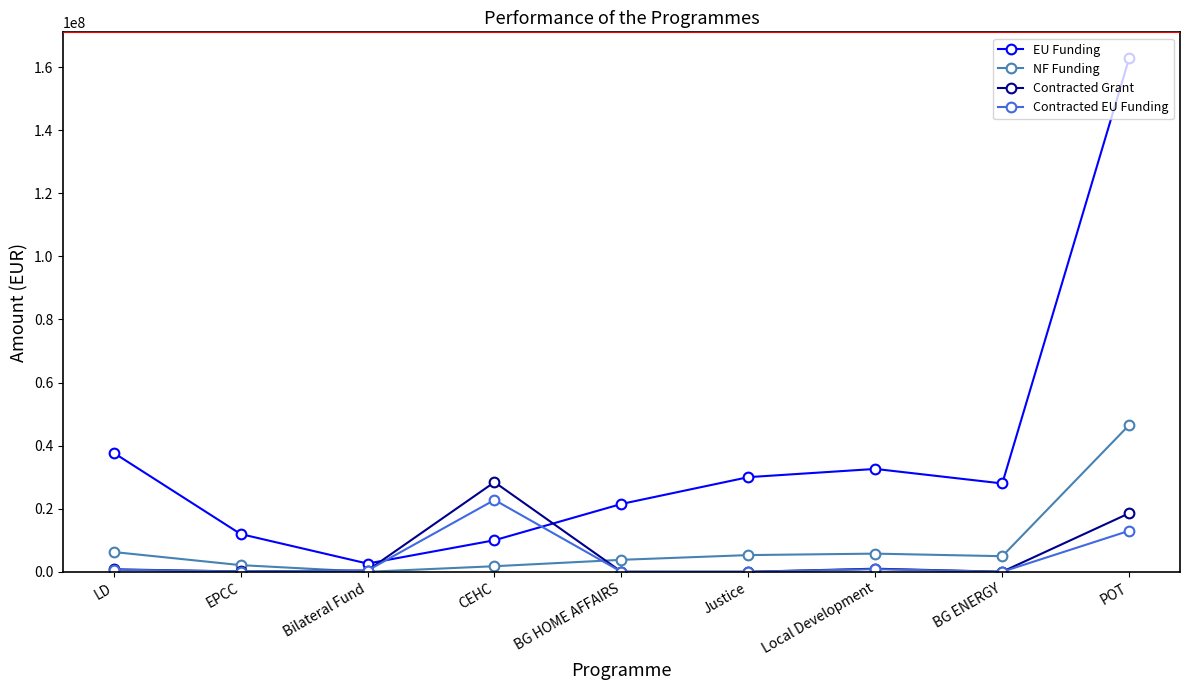

Read the EU Funding value at POT.

162855769.7